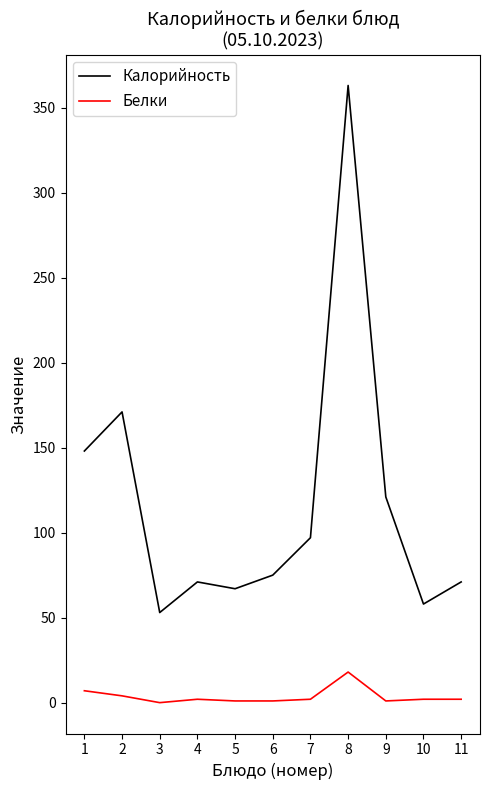

What is the difference between the maximum and second lowest values in the Белки series?

17